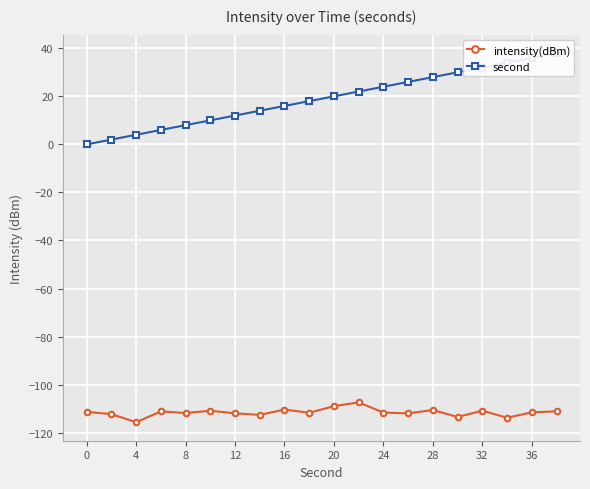

The value of intensity(dBm) at 32 is -185.8. True or false?

False